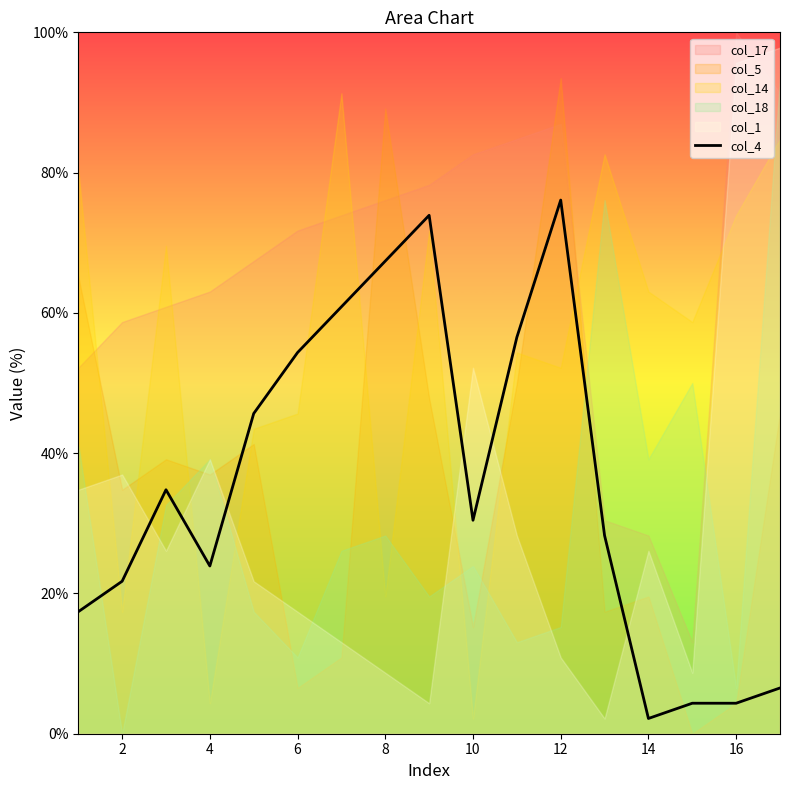

What is the highest value of the col_4 series?

76.1